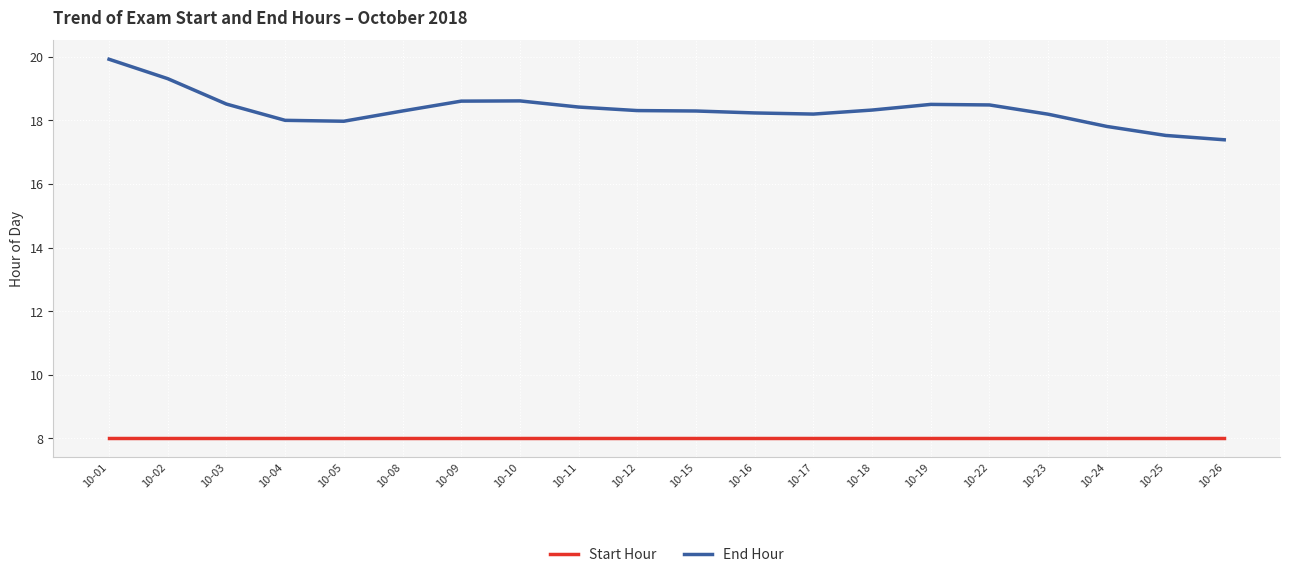

List the series in order of their overall mean, lowest first.

Start Hour, End Hour